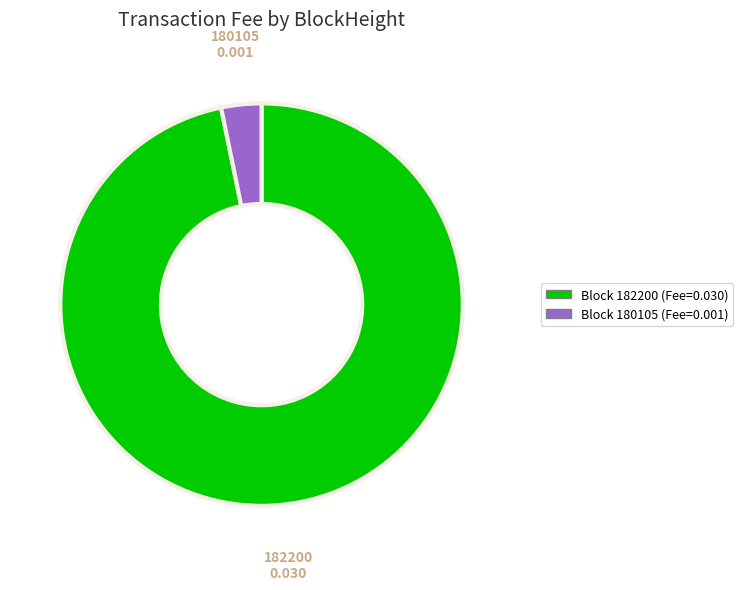

Which category accounts for the majority?

Block 182200 (Fee=0.030)